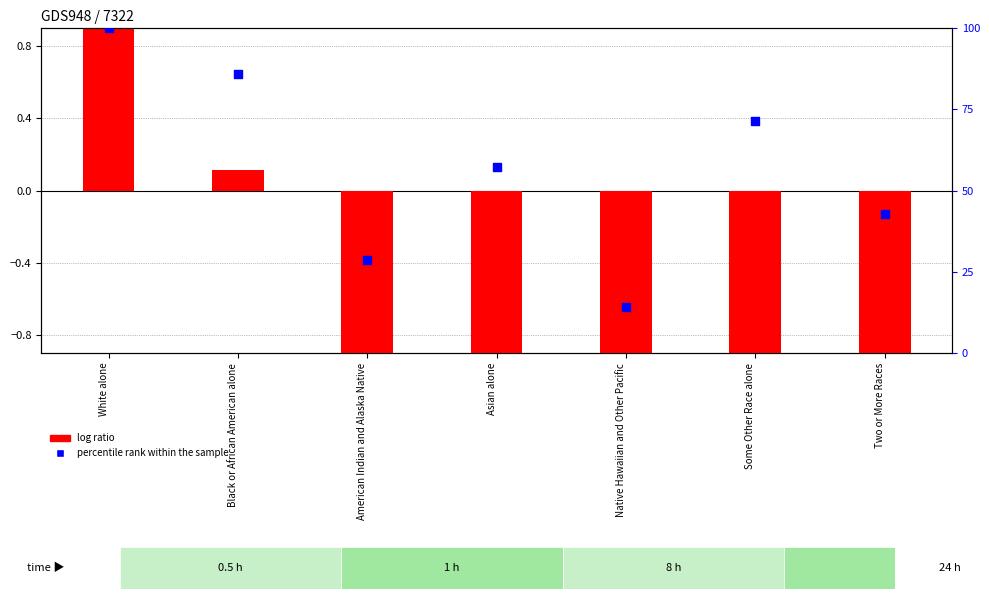

Which series reaches the maximum Y coordinate?

percentile rank within the sample